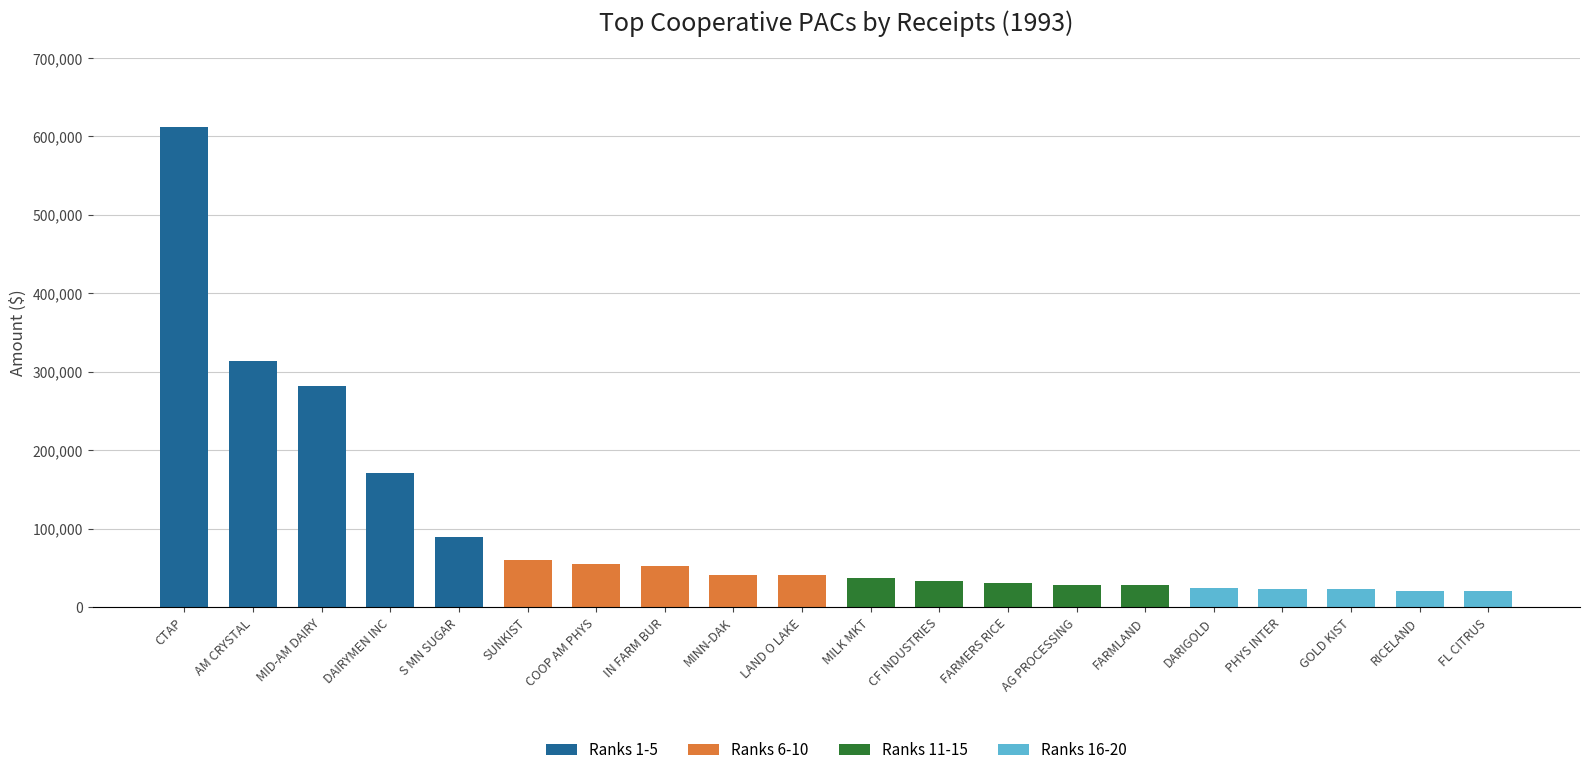

The Ranks 1-5 series shows -238650 at AG PROCESSING. True or false?

False